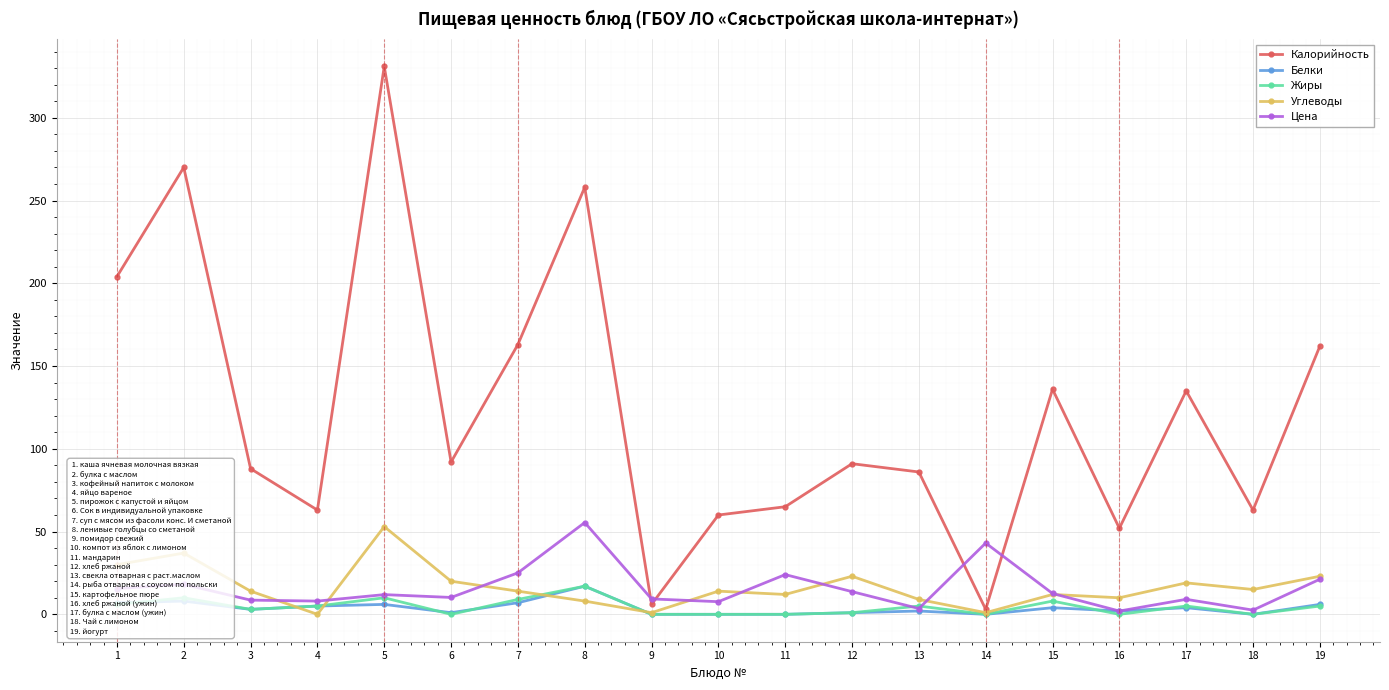

Is it true that Углеводы equals 10.0 at 16?

True